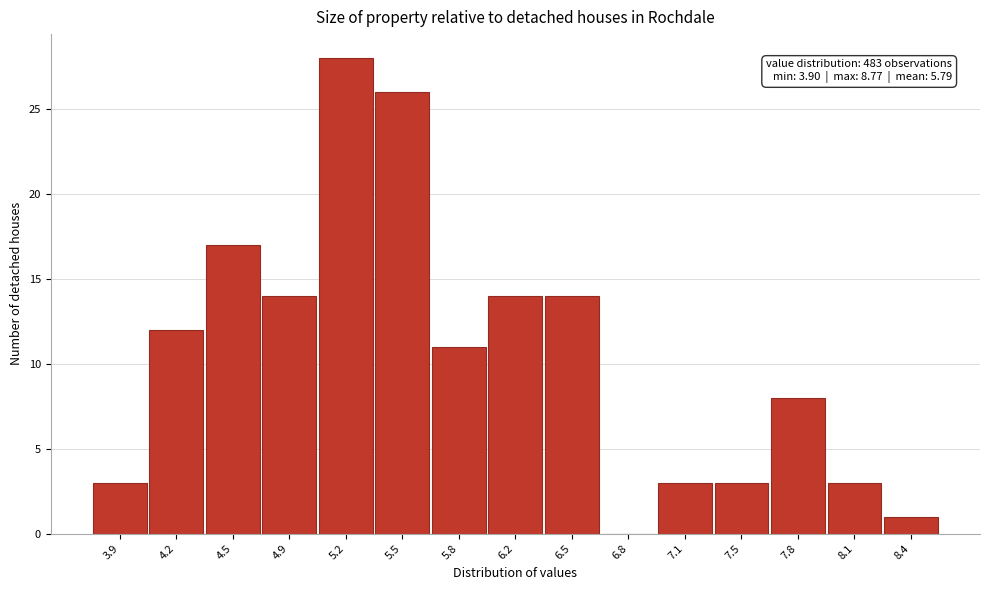

Reading left to right, what are all the values shown in this chart?

3.9=3	4.2=12	4.5=17	4.9=14	5.2=28	5.5=26	5.8=11	6.2=14	6.5=14	6.8=0	7.1=3	7.5=3	7.8=8	8.1=3	8.4=1